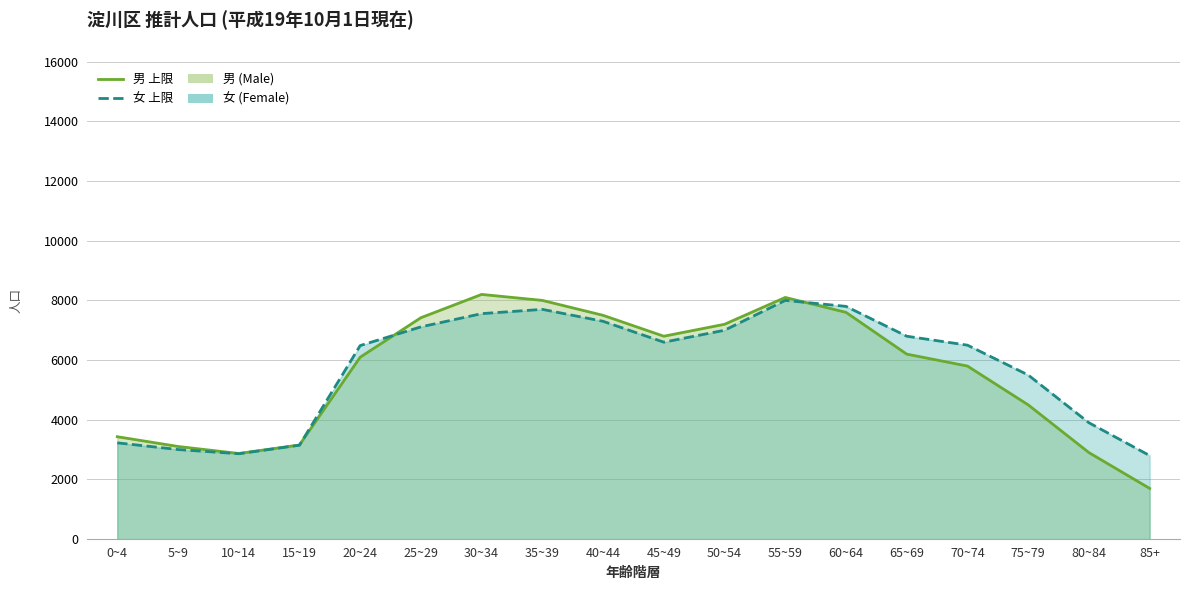

Reading left to right, extract all data points from this chart.

male: 3432	3105	2870	3155	6097	7420	8201	8000	7500	6800	7200	8100	7600	6200	5800	4500	2900	1700
female: 3227	3002	2861	3147	6486	7113	7557	7700	7300	6600	7000	8000	7800	6800	6500	5500	3900	2800